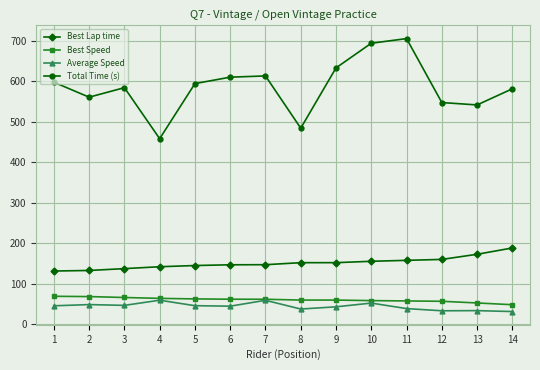

What is the difference between the Best Lap time values at 14 and 7?

41.3